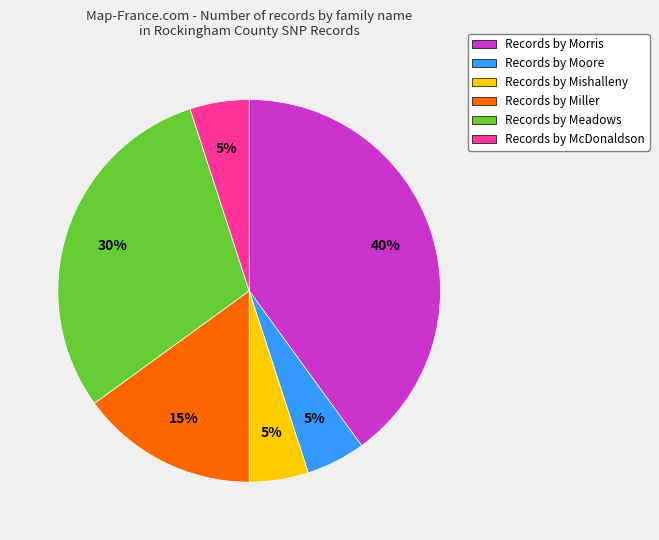

To the nearest percent, what is the difference between the largest and smallest slice percentages?

35%